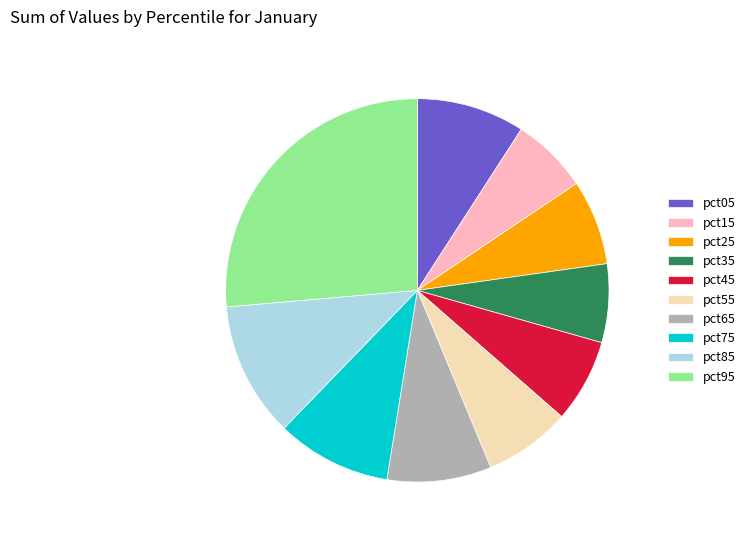

Is the sum of pct25 and pct95 greater than half?

No